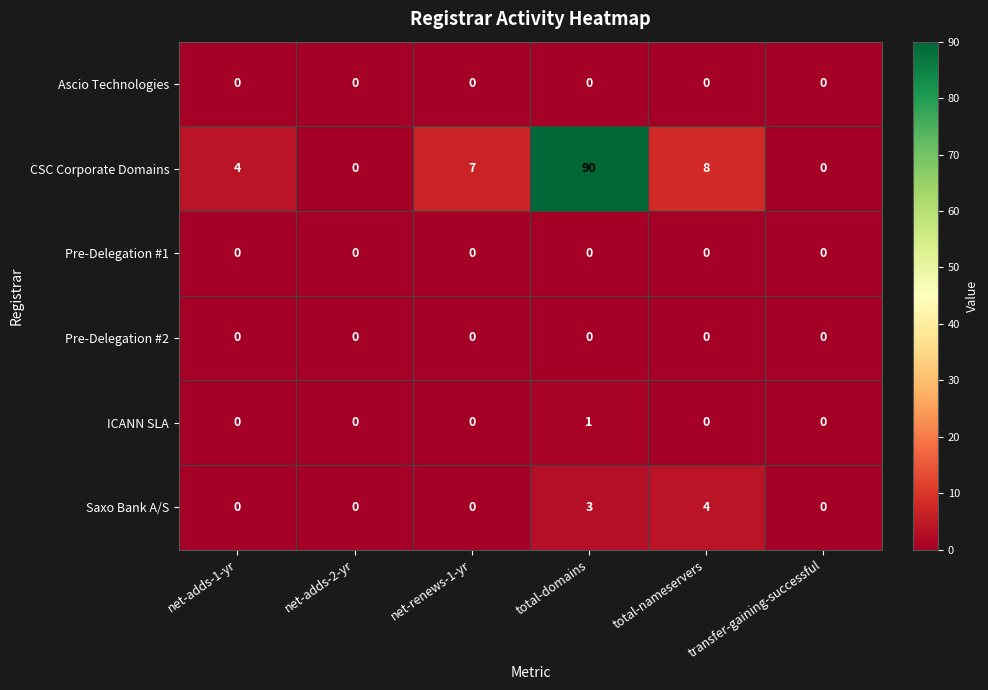

The value of Ascio Technologies at total-nameservers is 0. True or false?

True